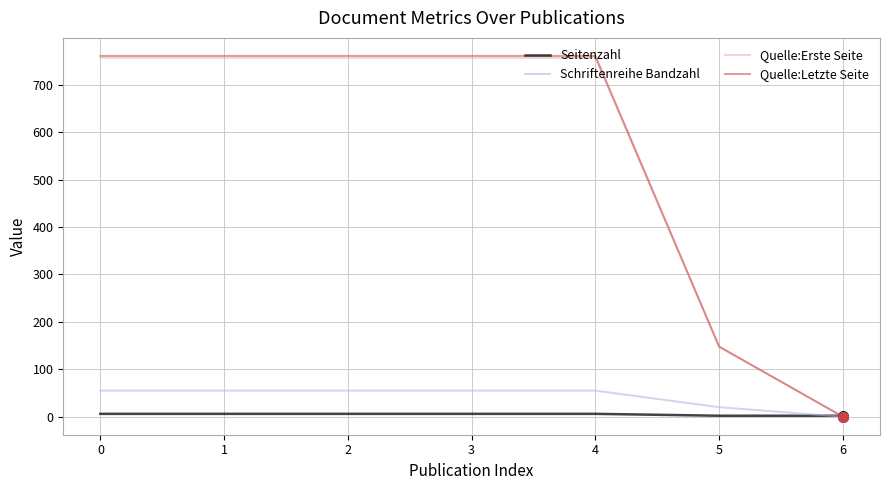

How many Quelle:Erste Seite values are between 147 and 757?

6